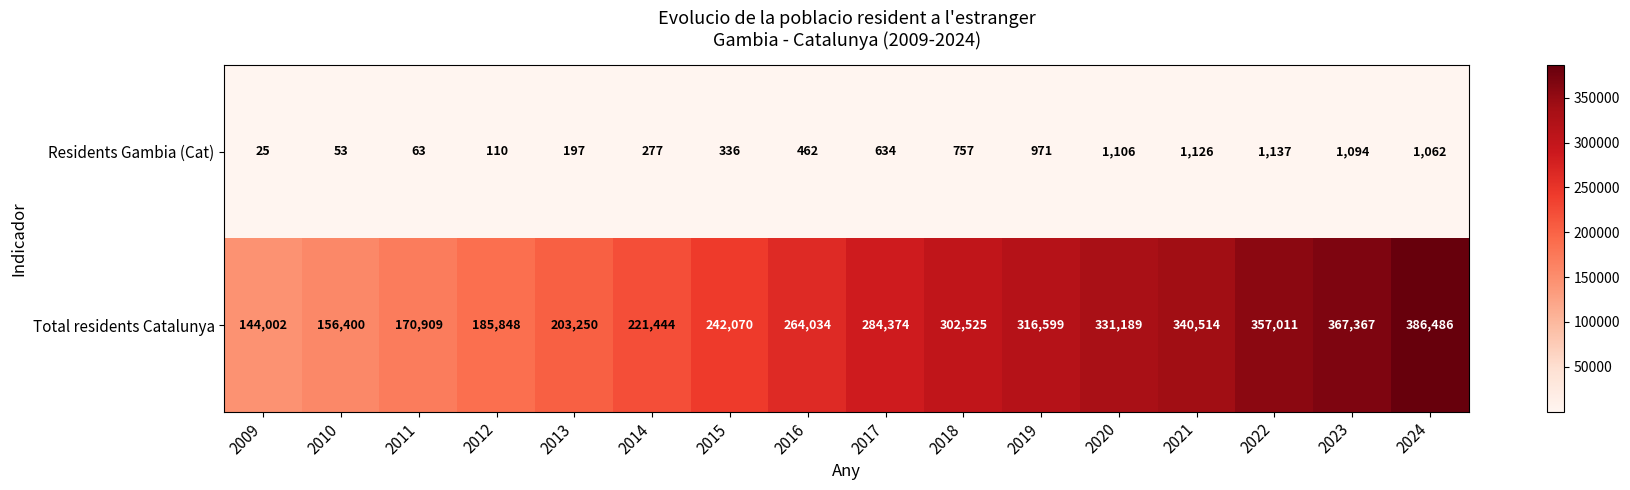

At which category is the sum across all series the highest?

2024